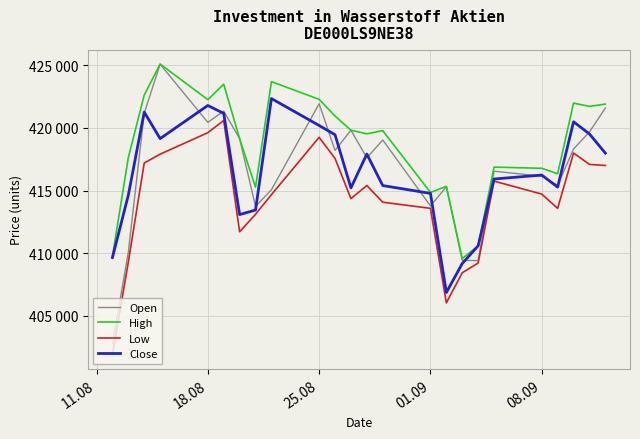

List the series in order of their peak value, lowest first.

Low, Close, Open, High